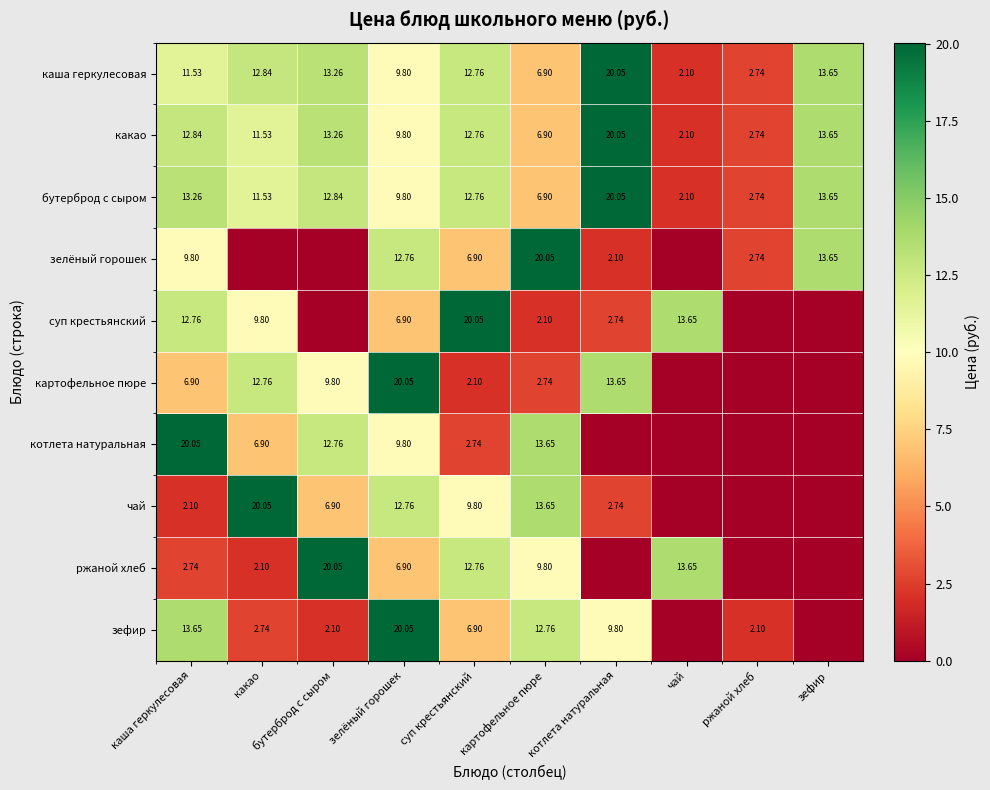

Where is какао nearest to the value 11?

какао